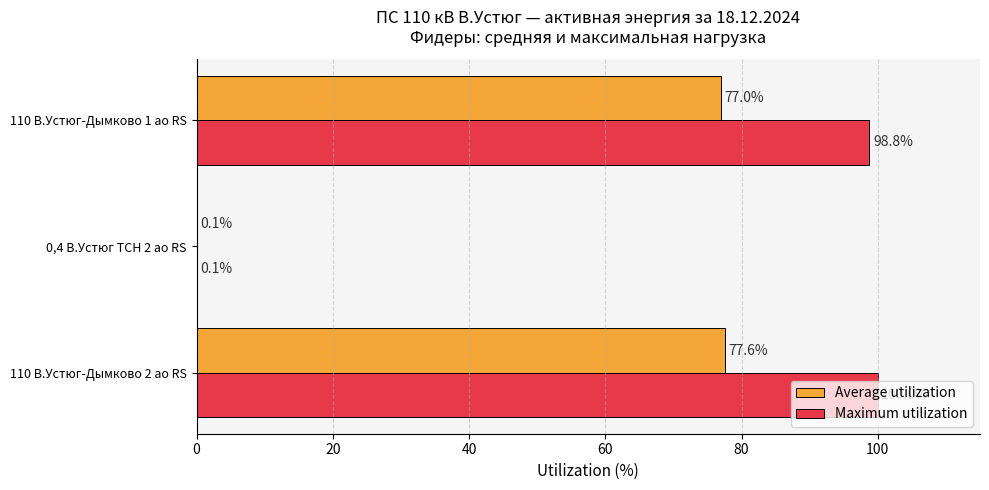

Between 110 В.Устюг-Дымково 2 ао RS and 0,4 В.Устюг ТСН 2 ао RS, which series saw the biggest shift?

Maximum utilization